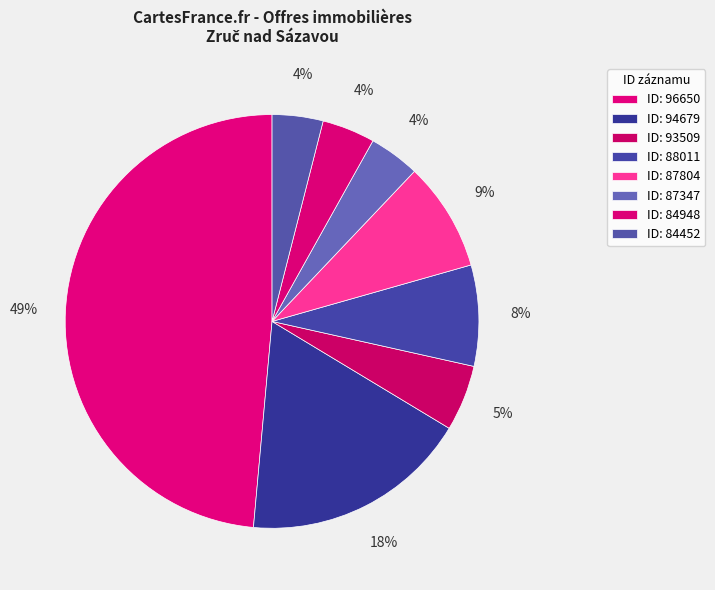

Count the number of slices in the pie.

8